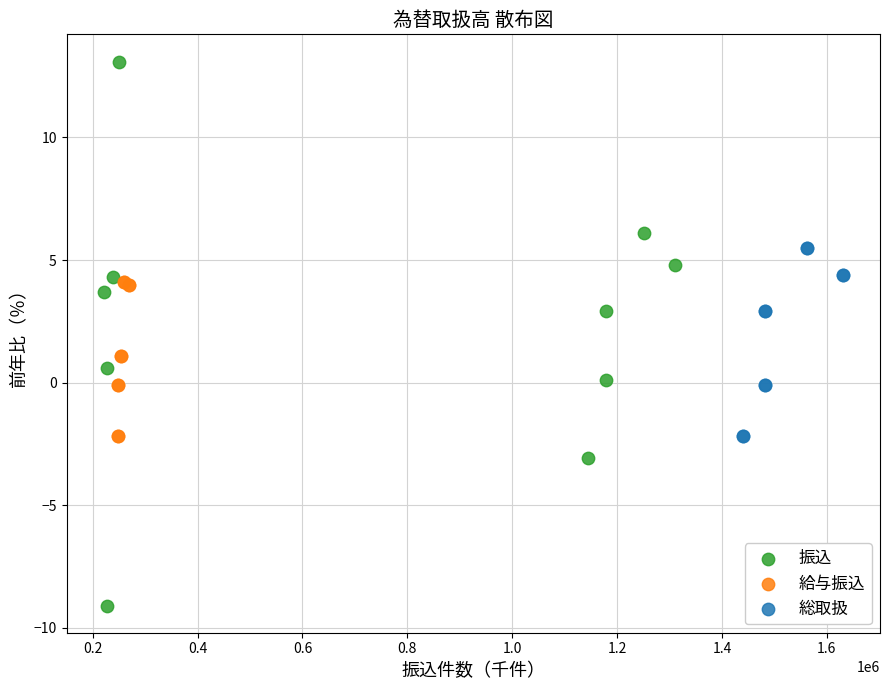

Which series reaches the minimum Y coordinate?

振込